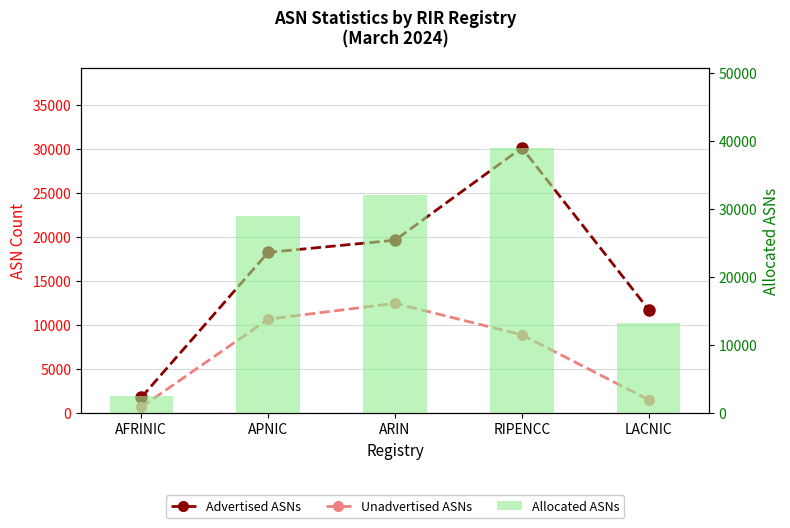

What is the total value across all series at AFRINIC?

4862